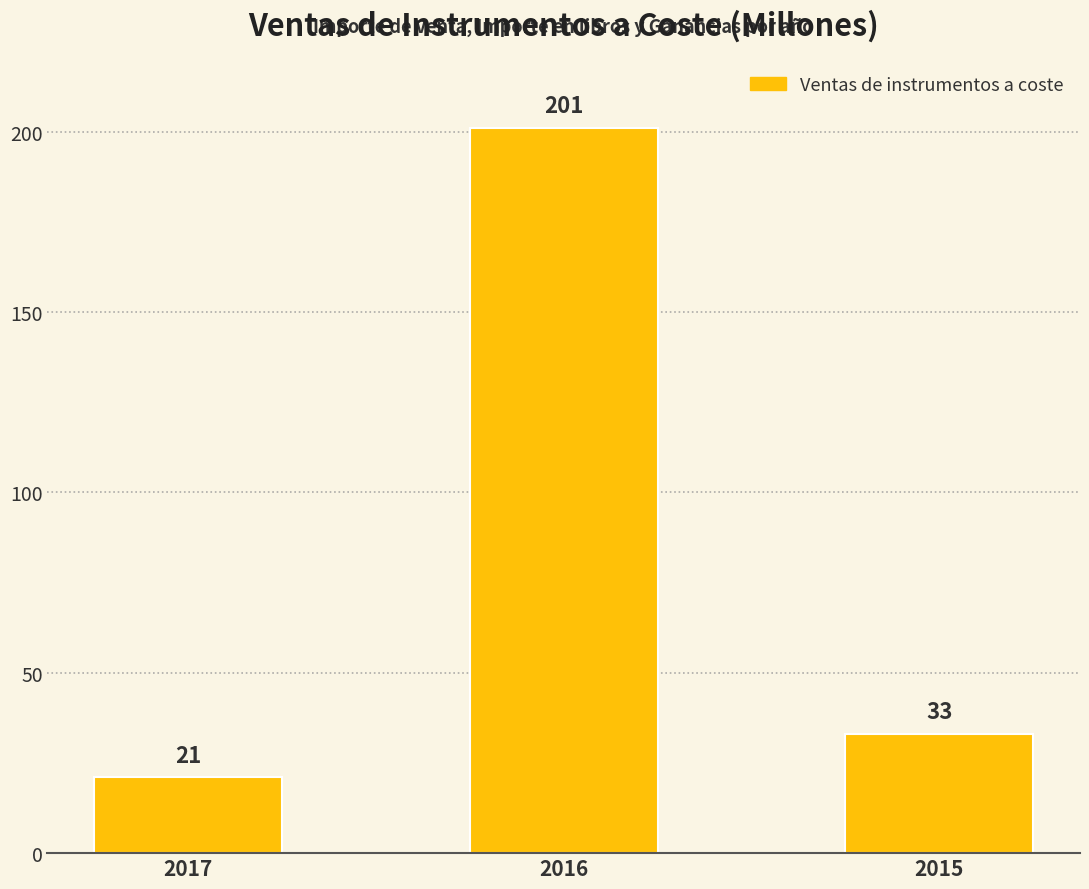

Are the bars horizontal?

No